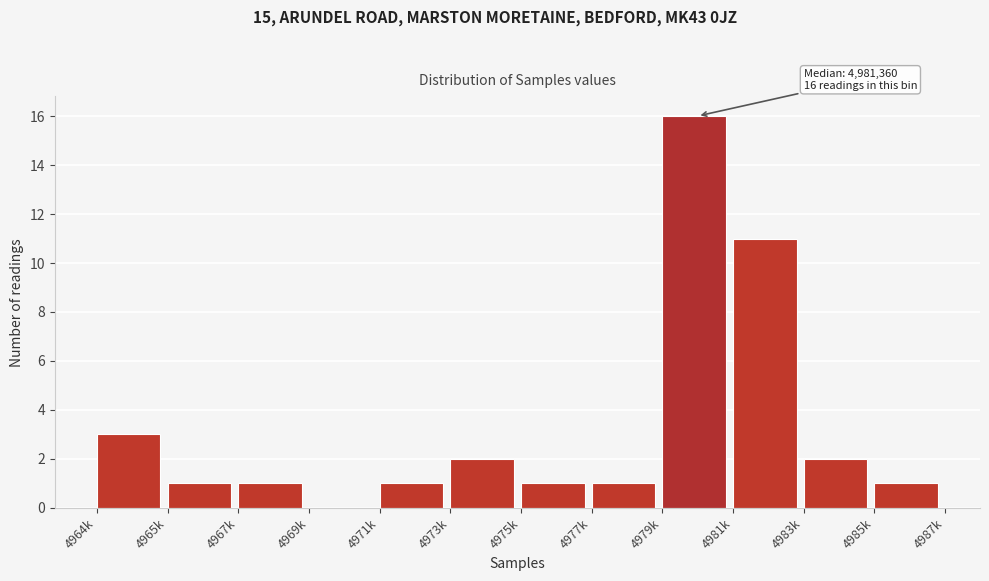

Reading left to right, what are all the values shown in this chart?

4964k=3	4965k=1	4967k=1	4969k=0	4971k=1	4973k=2	4975k=1	4977k=1	4979k=16	4981k=11	4983k=2	4985k=1